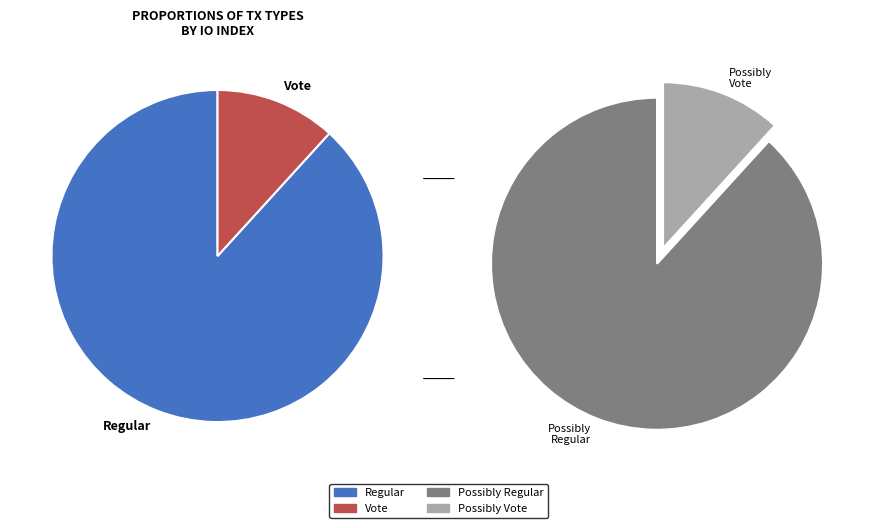

To the nearest percent, what is the difference between the tx_type_Vote and tx_type_Regular slice percentages?

76%